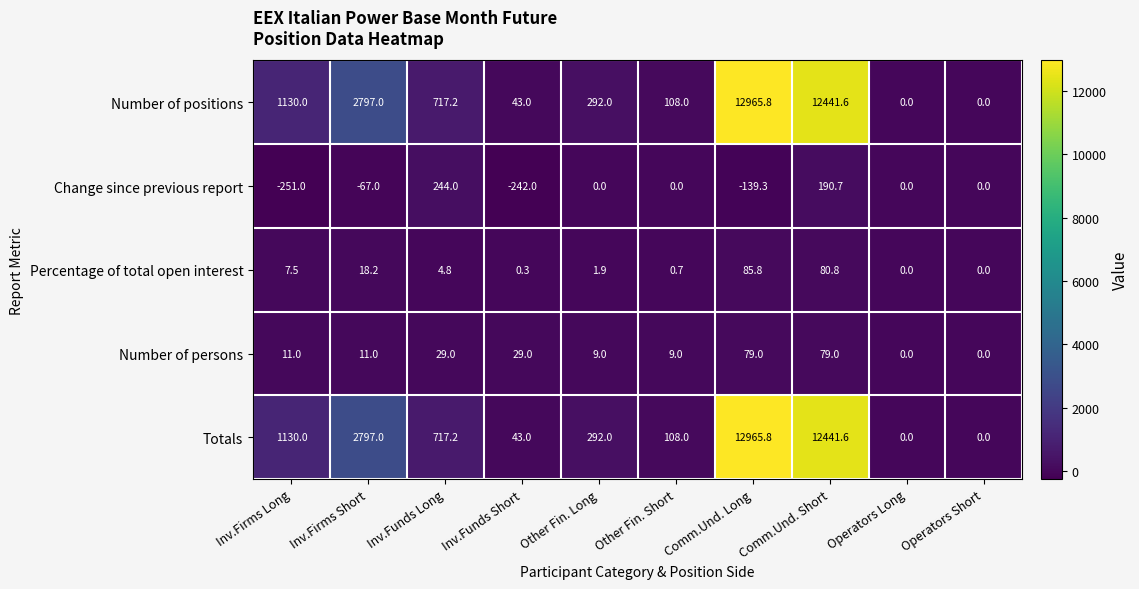

Which category has the highest value in the Change since previous report series?

Inv.Funds Long